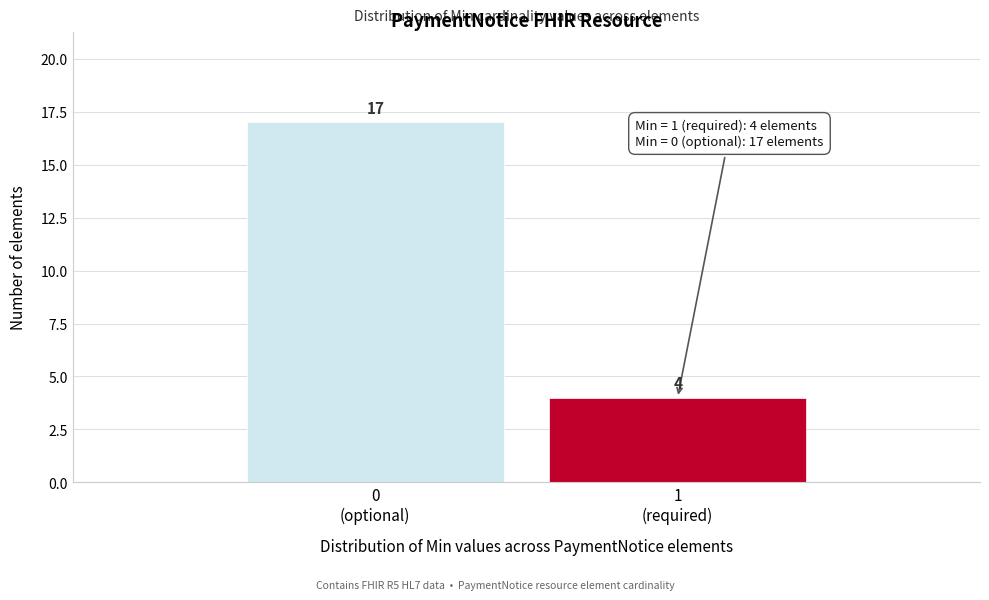

Reading left to right, what are all the values shown in this chart?

17	4